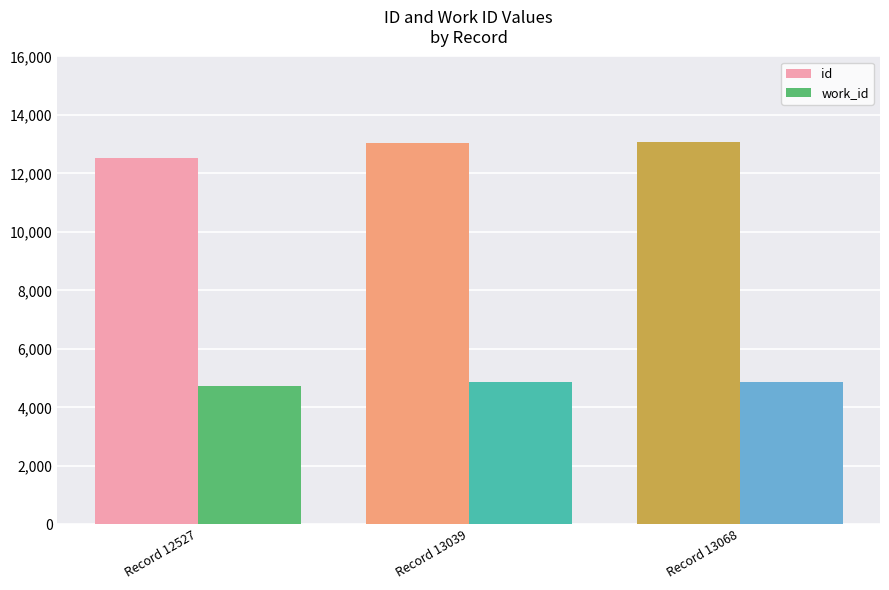

List the series in order of their peak value, highest first.

id, work_id